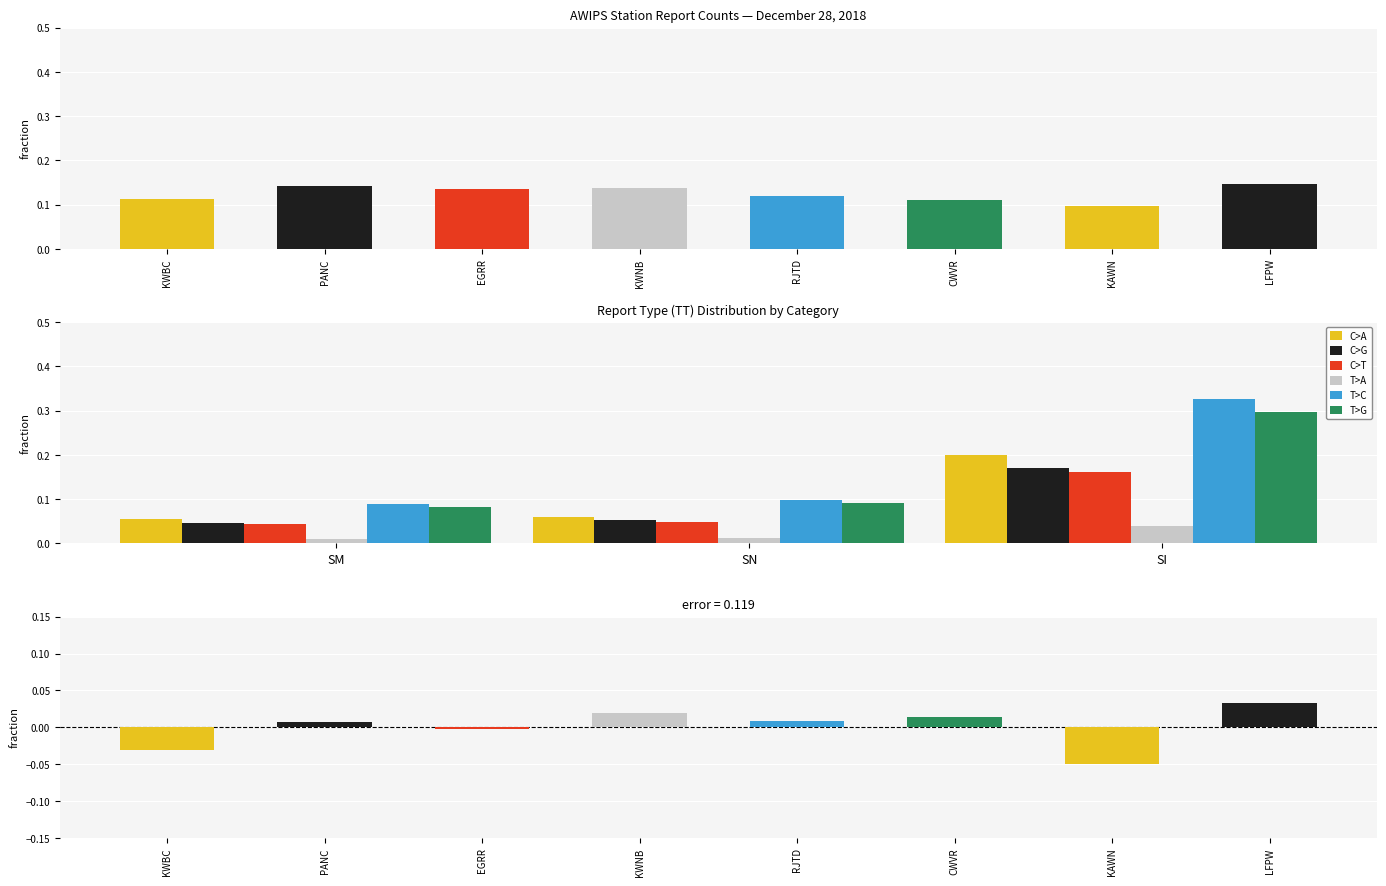

Which series has the largest range (max minus min)?

T>C